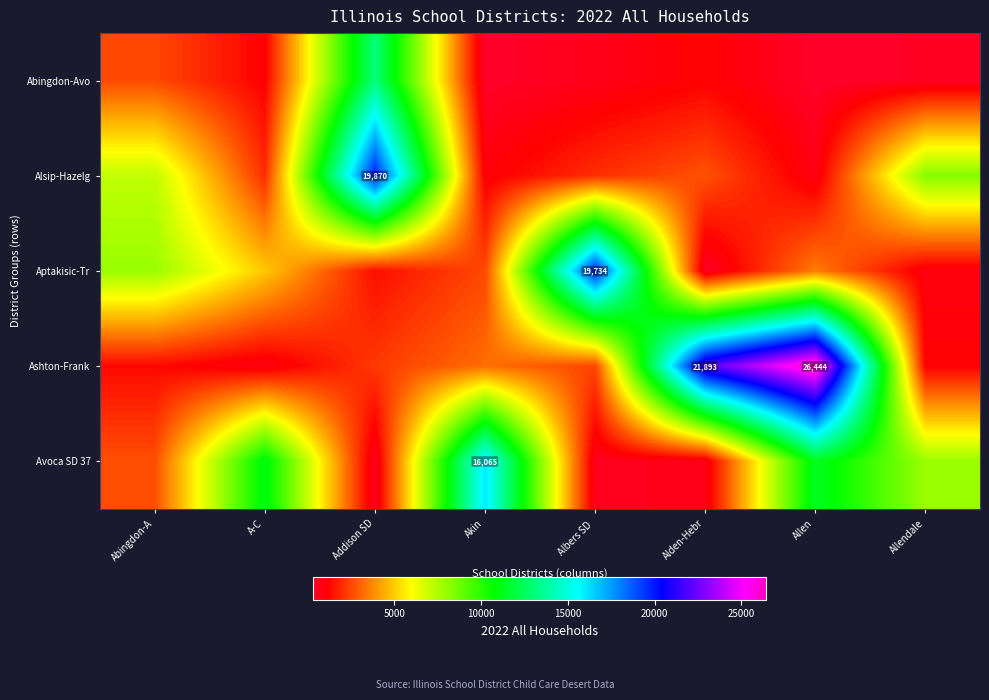

How many values in the Ashton-Frank series exceed 2482?

3